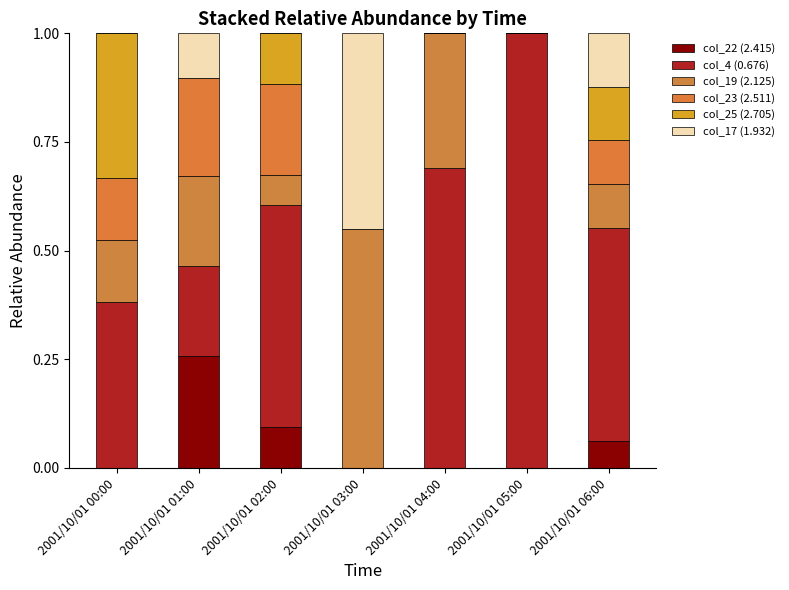

What is the sum of the col_22 (2.415) values at 2001/10/01 00:00 and 2001/10/01 06:00?

0.1